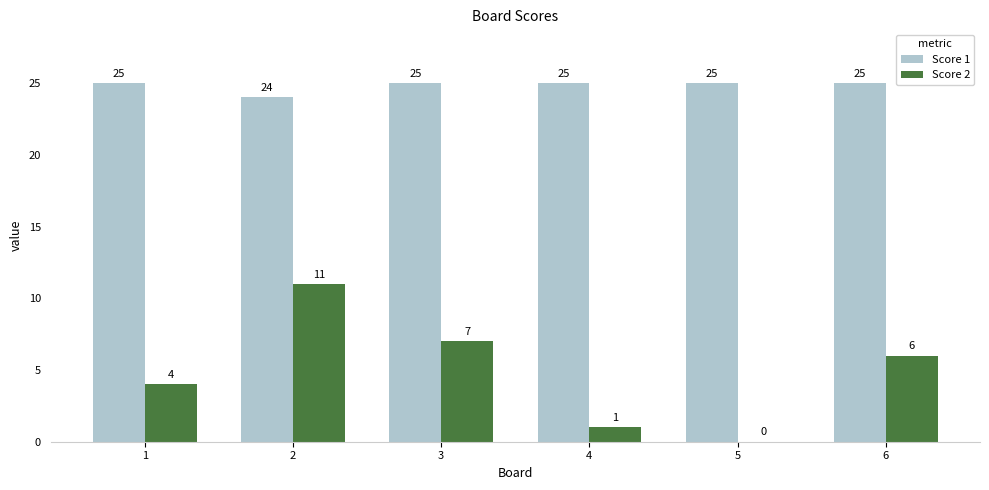

What is the maximum value shown in the chart?

25